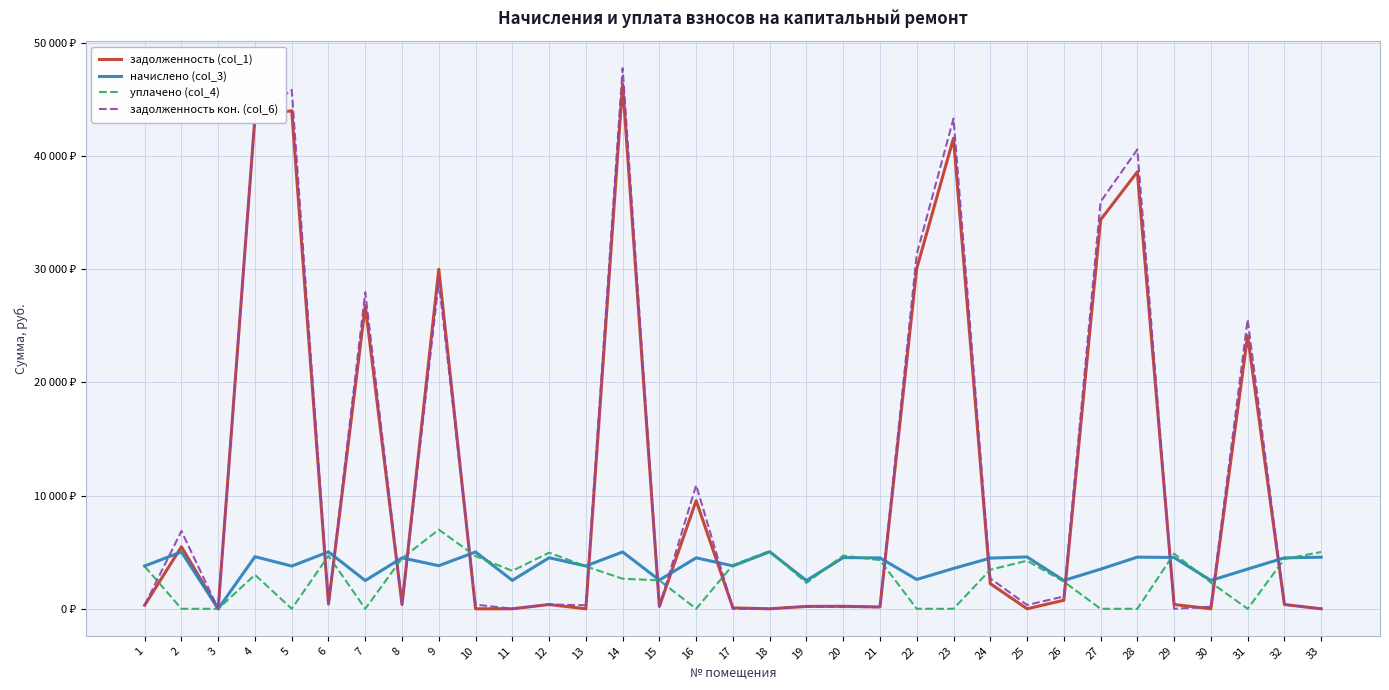

In уплачено (col_4), how many points are lower than both neighbors (excluding endpoints)?

6